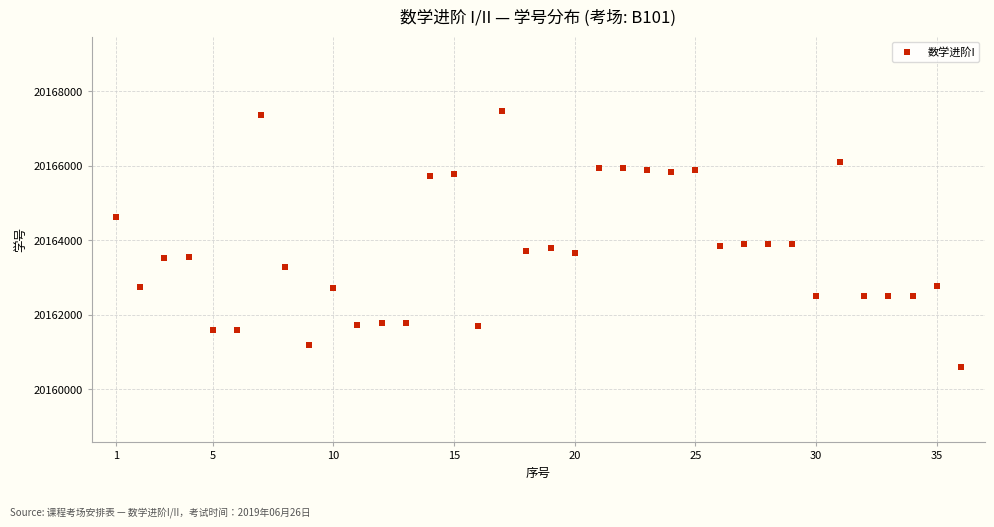

What is the range of Y values (max minus min)?

6870